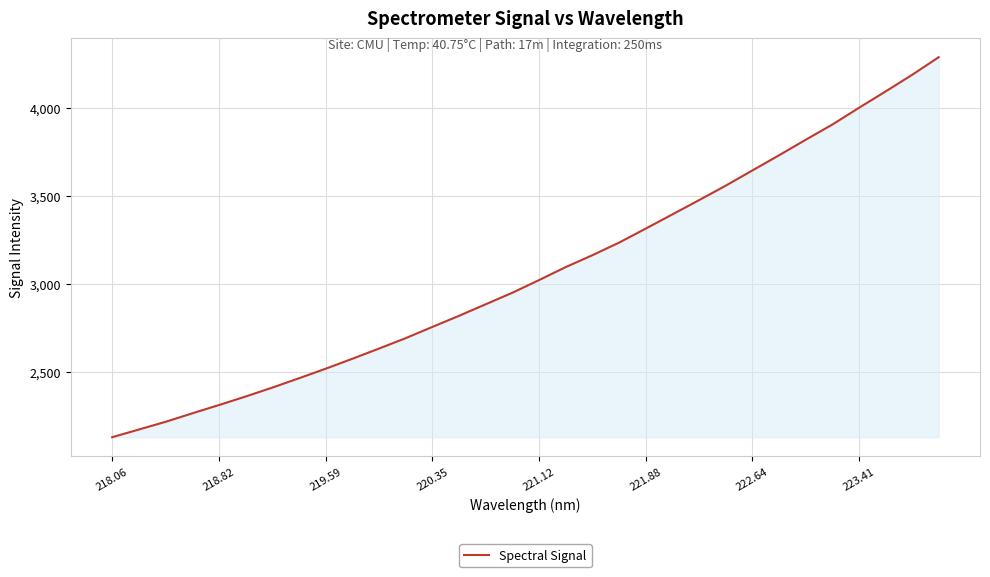

What is the difference between the second highest and second lowest values?

2015.9